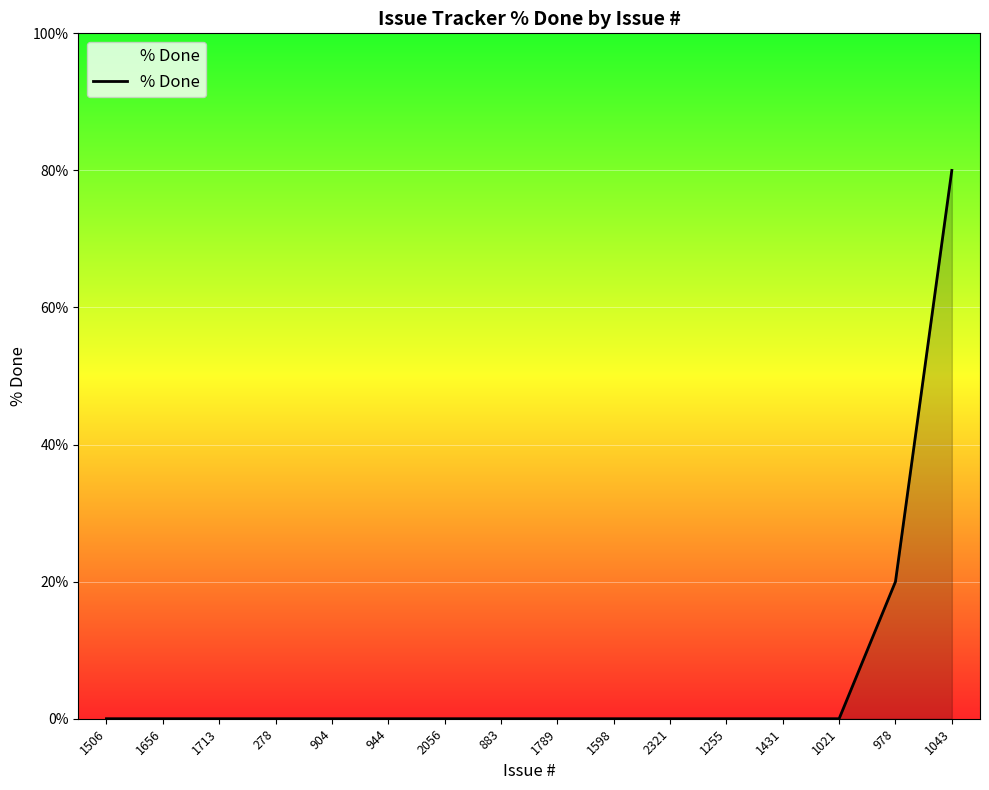

The value at 1506 is 0. True or false?

True